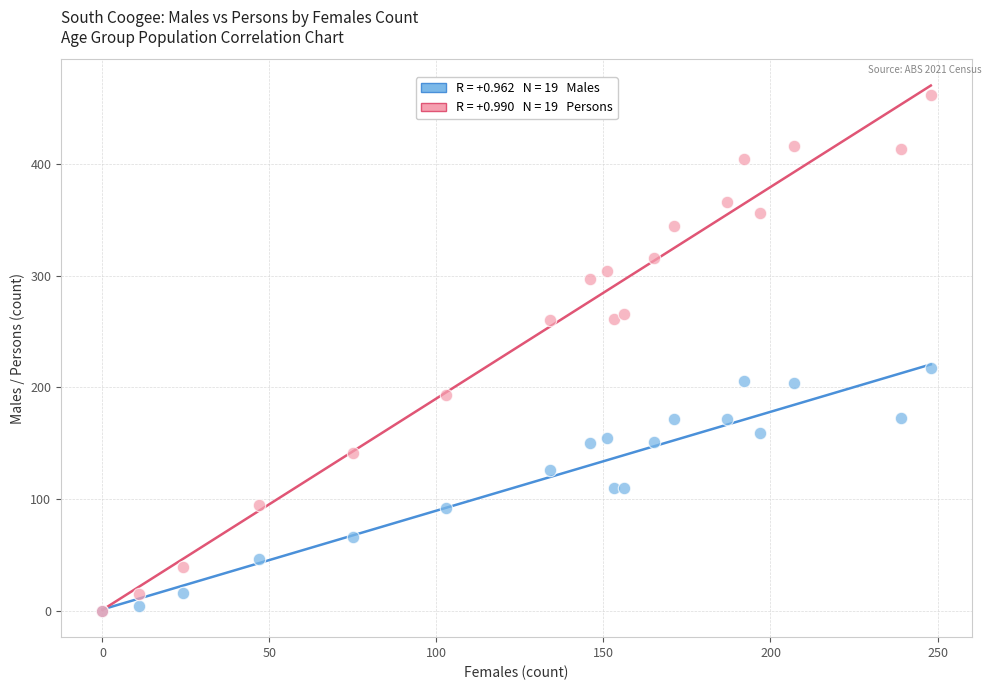

Across all series, what Y value is closest to 231?

217